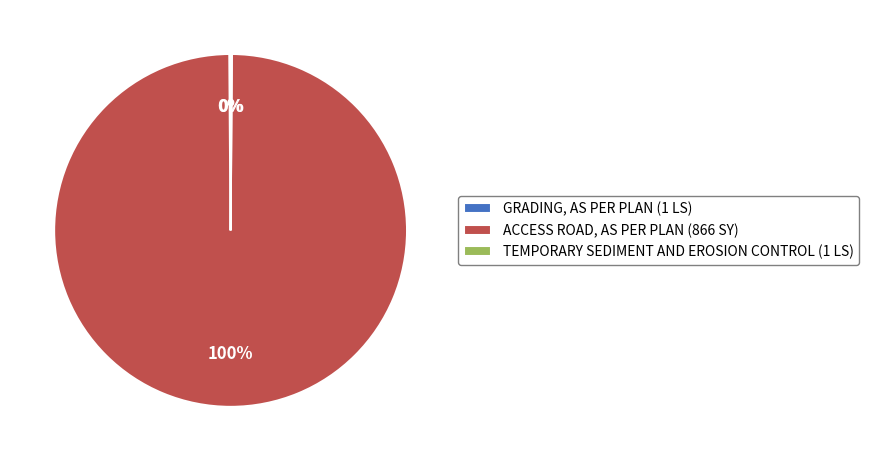

To the nearest percent, what percentage of the pie is ACCESS ROAD, AS PER PLAN (866 SY)?

100%